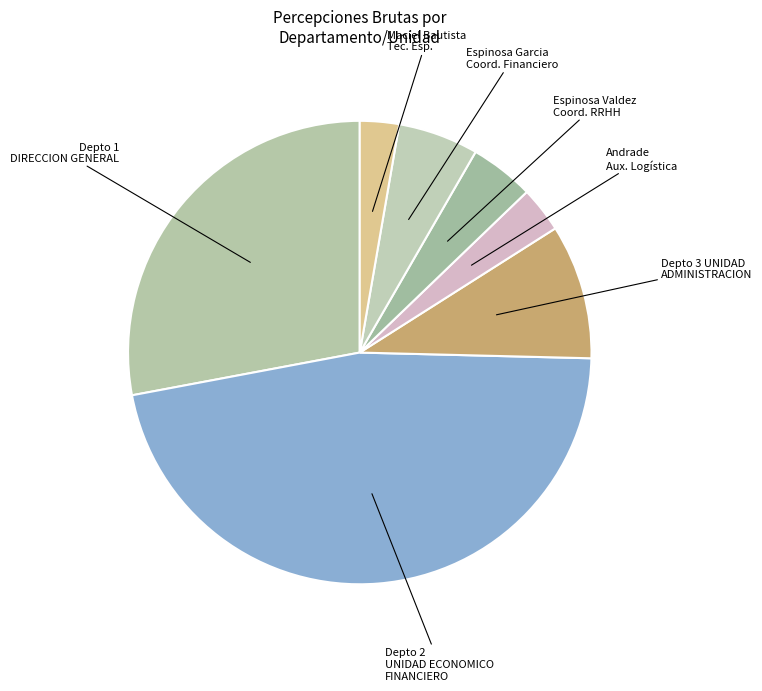

Is the sum of Depto 2 UNIDAD ECONOMICO FINANCIERO and Depto 3 UNIDAD ADMINISTRACION greater than half?

Yes